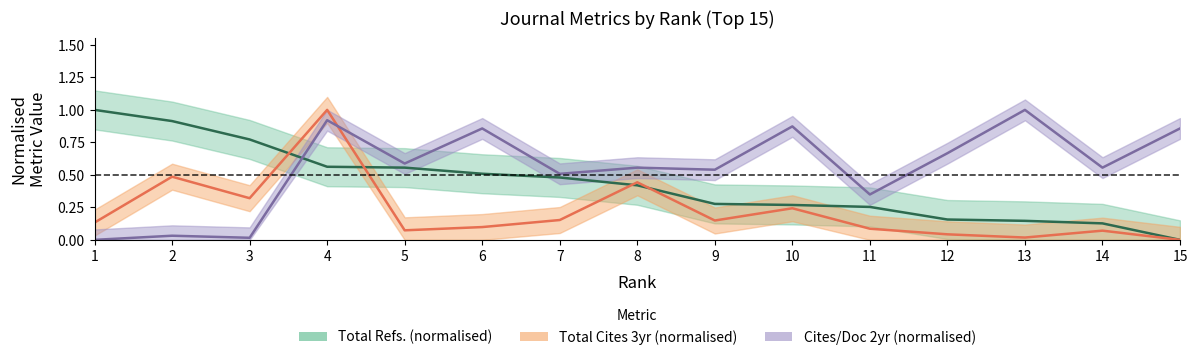

What is the value of the Total Cites (3years) point at the 2nd from the left?

0.5